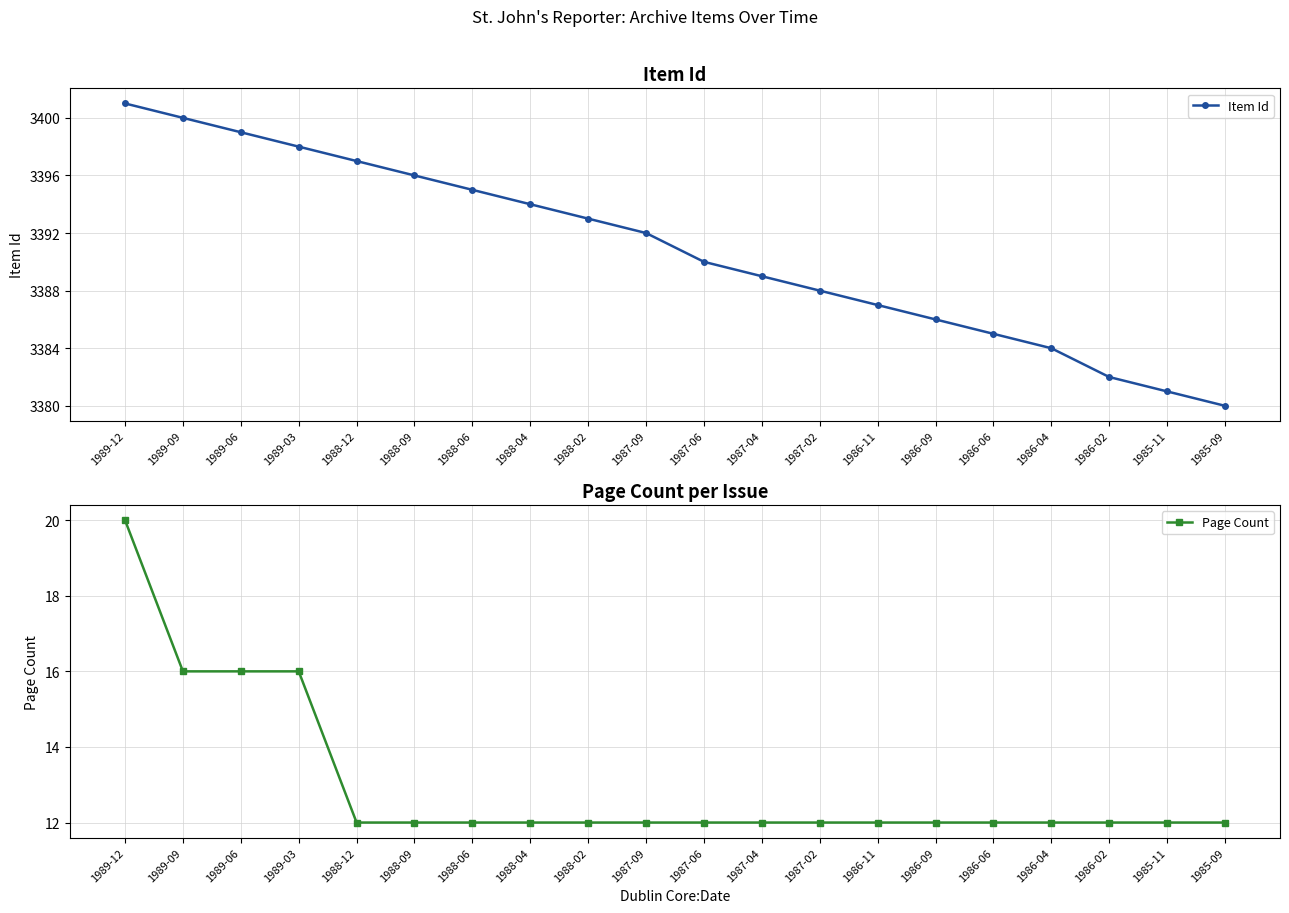

Which series has the largest total across all categories?

Item Id